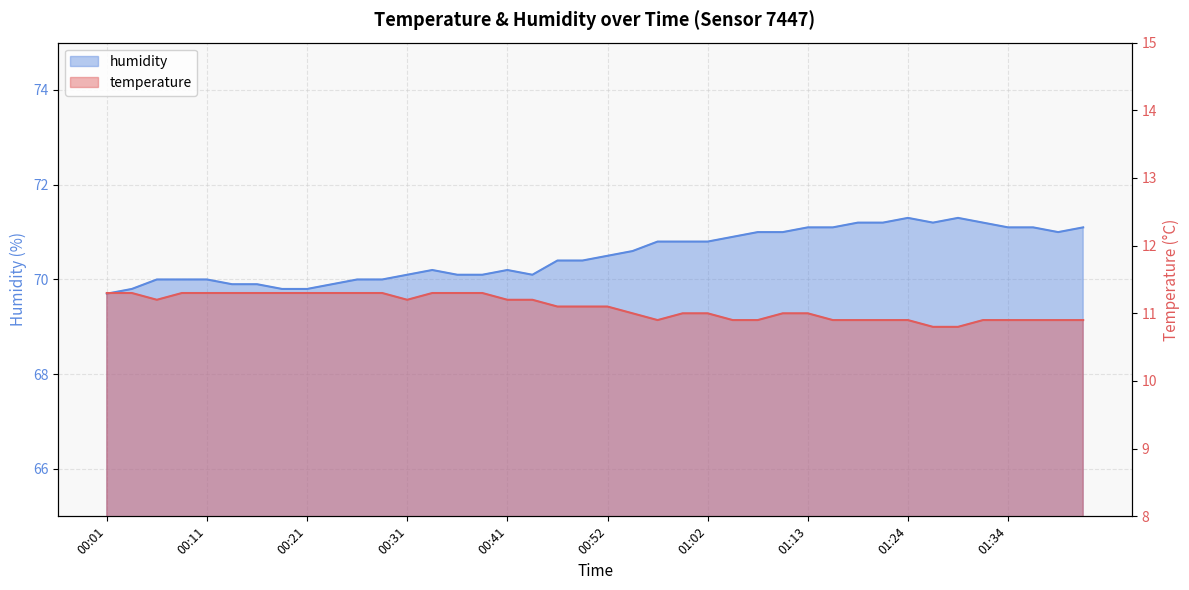

The value of humidity at 00:24 is 69.9. True or false?

True